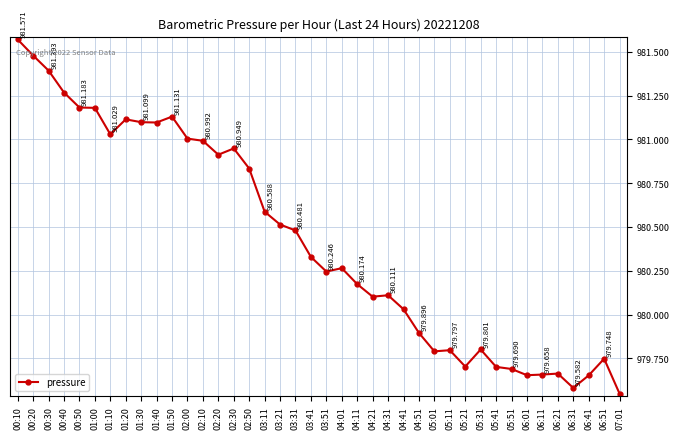

The chart shows a value of 1504.8 at 06:41. True or false?

False